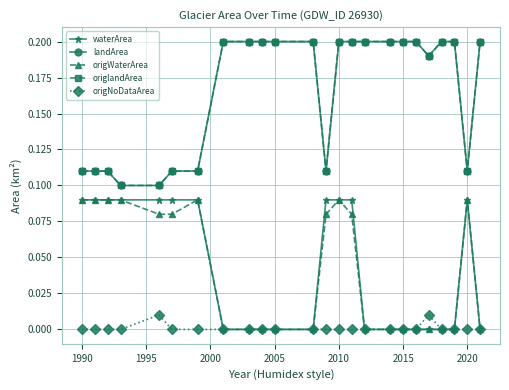

What is the minimum value for origlandArea?

0.1